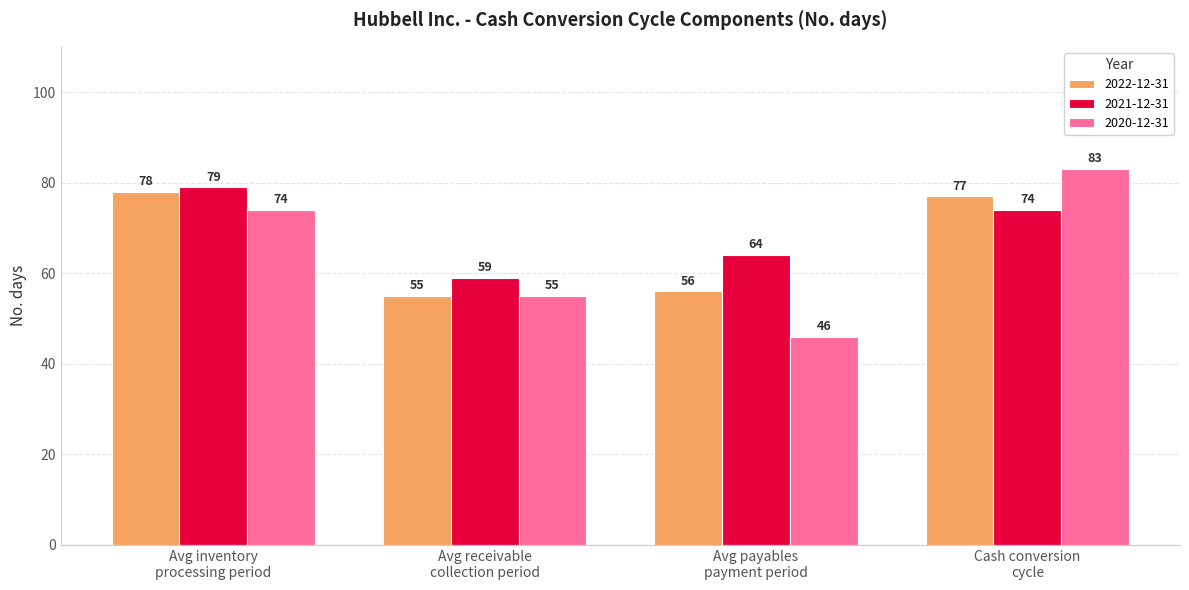

List the series in order of their peak value, lowest first.

2022-12-31, 2021-12-31, 2020-12-31